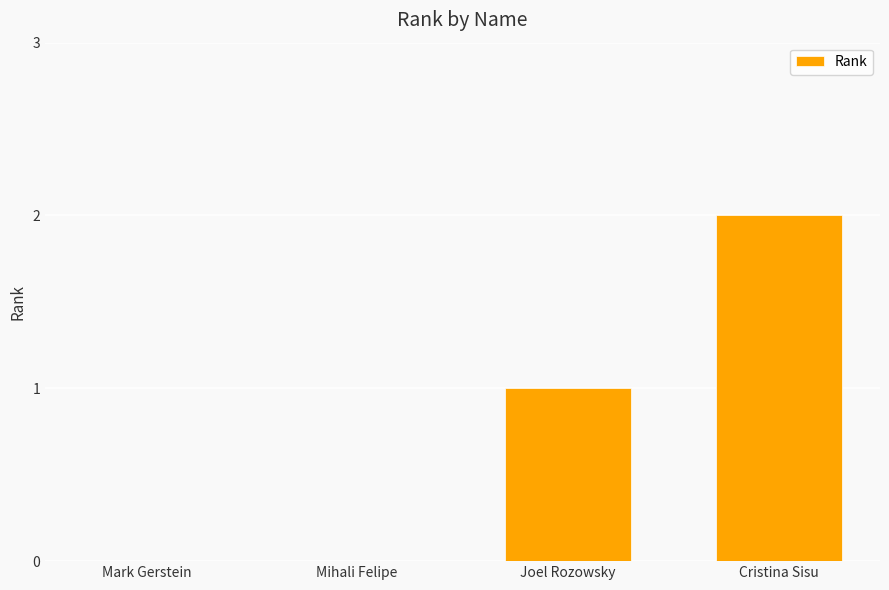

The value at Cristina Sisu is 3. True or false?

False